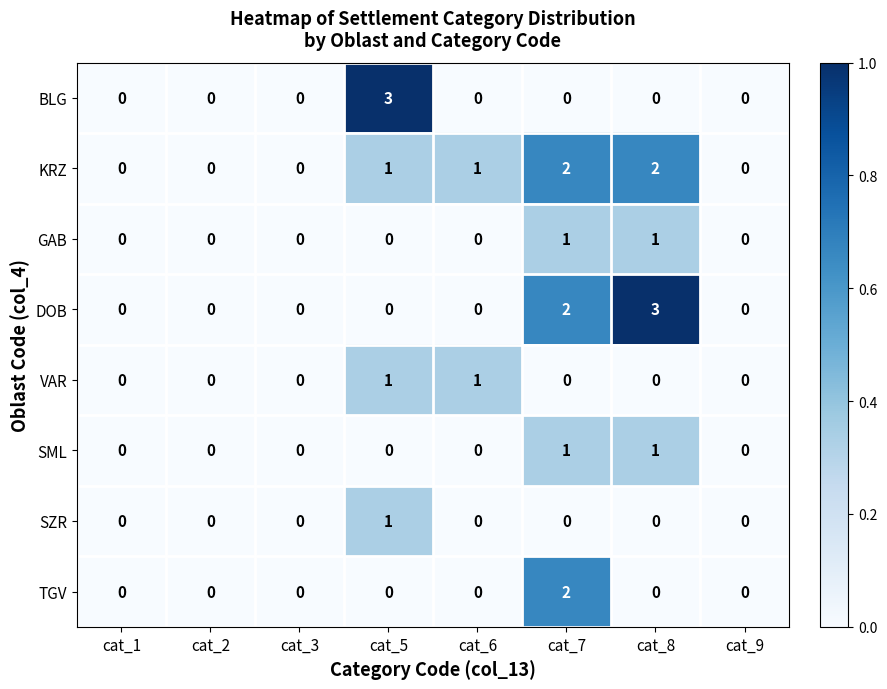

What is the maximum value shown in the chart?

3